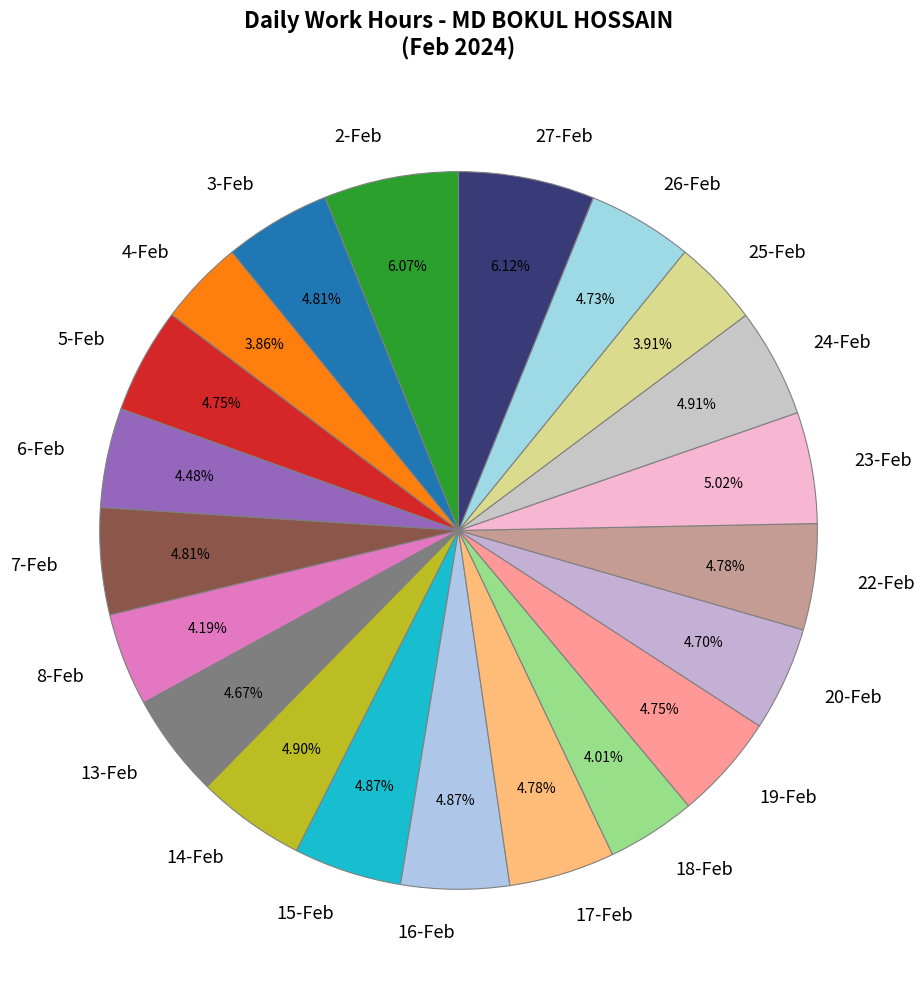

How many segments does this pie chart have?

21